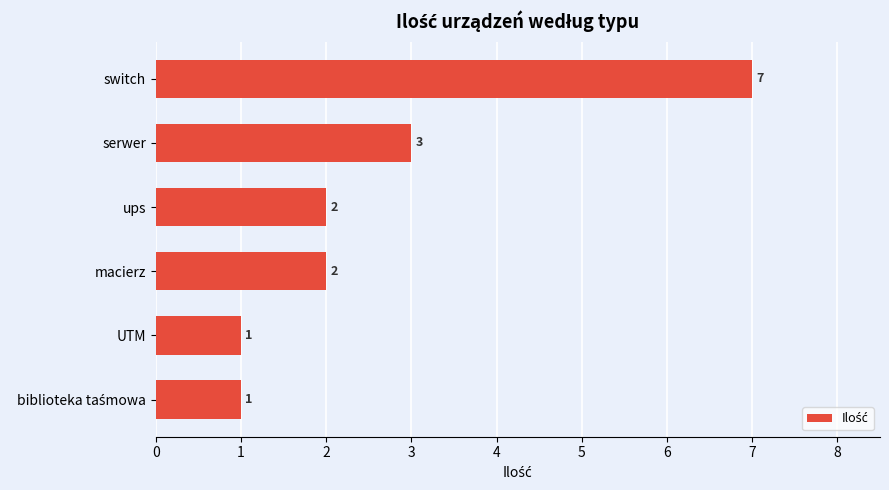

Reading top to bottom, transcribe all the data shown in this chart.

7	3	2	2	1	1